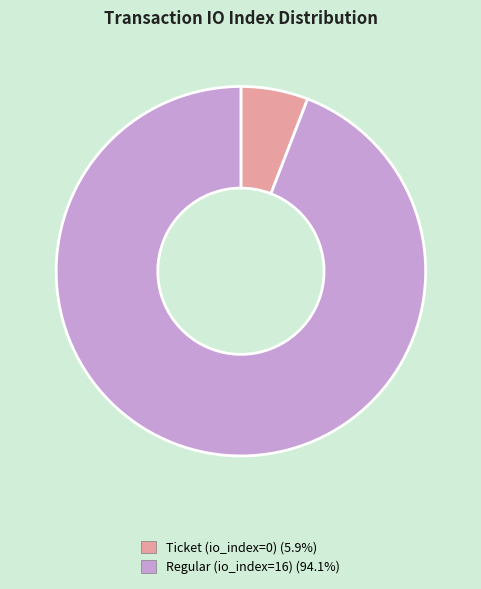

Does any single category account for the majority?

Yes